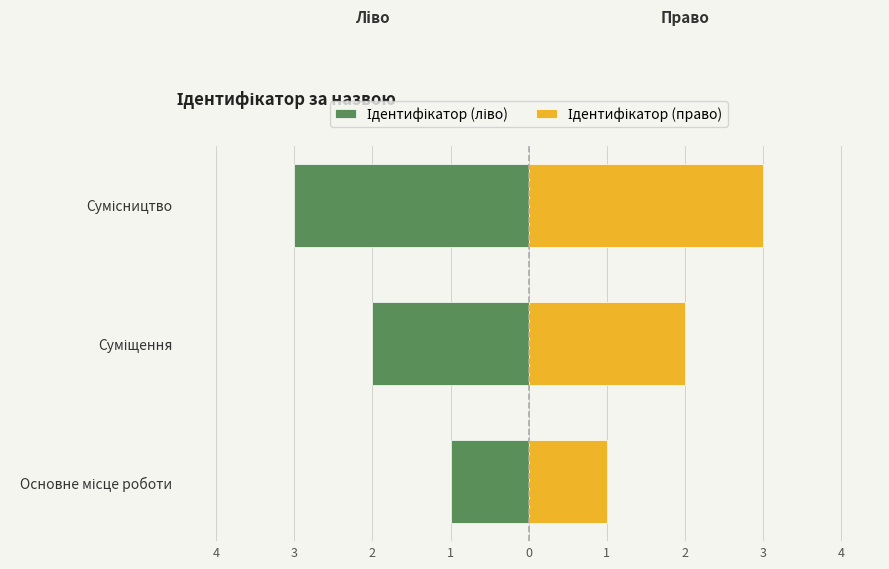

List the series in order of their peak value, lowest first.

Ідентифікатор (ліво), Ідентифікатор (право)